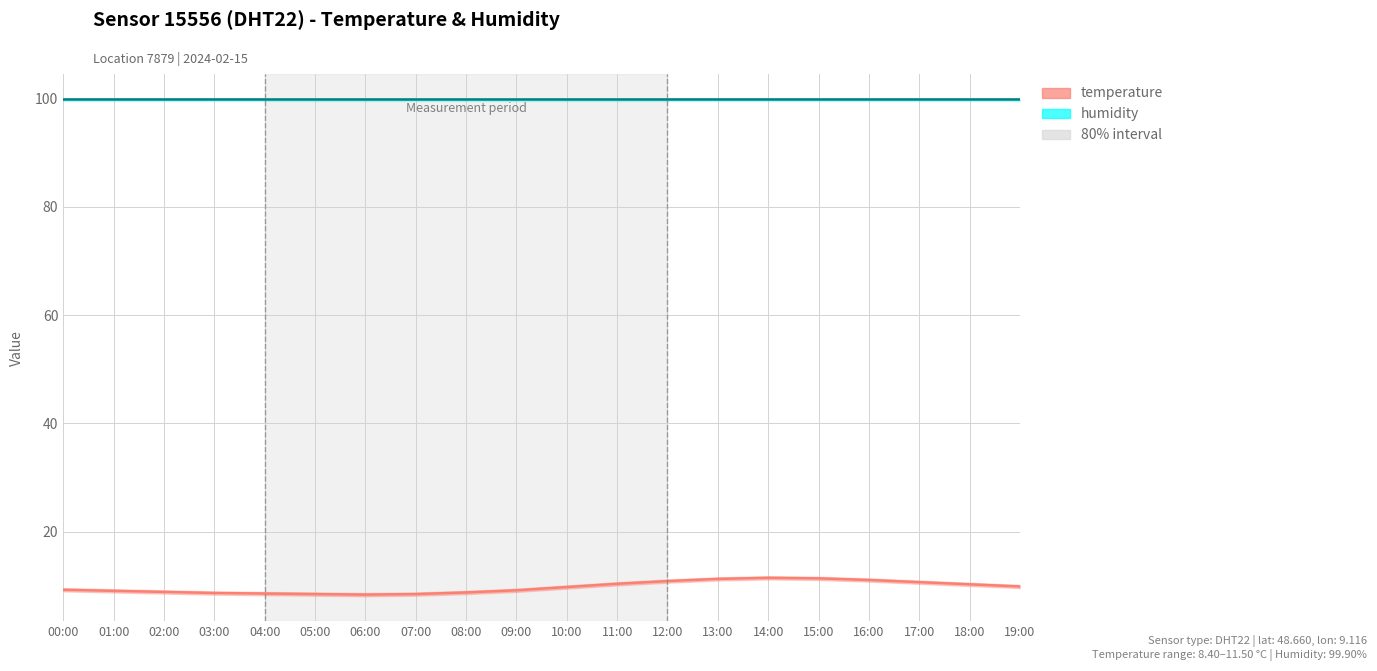

The value of humidity at 19:00 is 23.8. True or false?

False